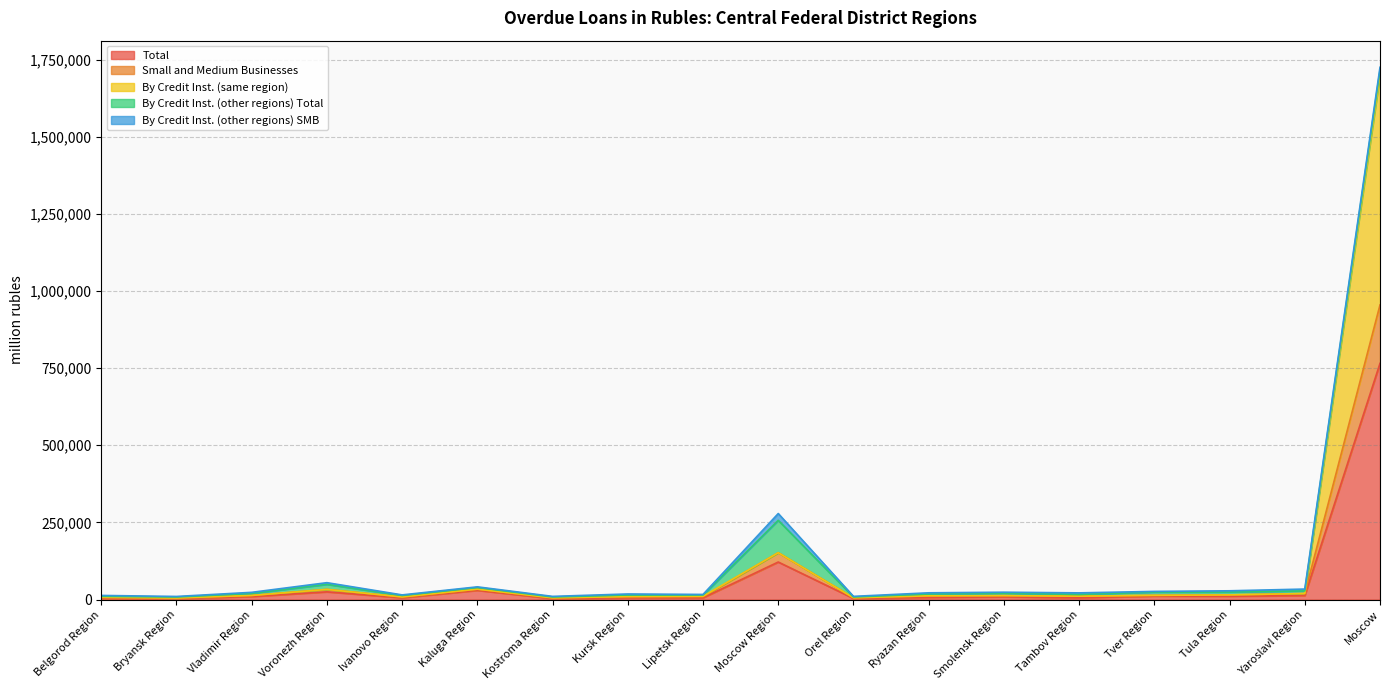

What are all the series names shown in the legend?

Total, Small and Medium Businesses, By Credit Inst. (same region), By Credit Inst. (other regions) Total, By Credit Inst. (other regions) SMB